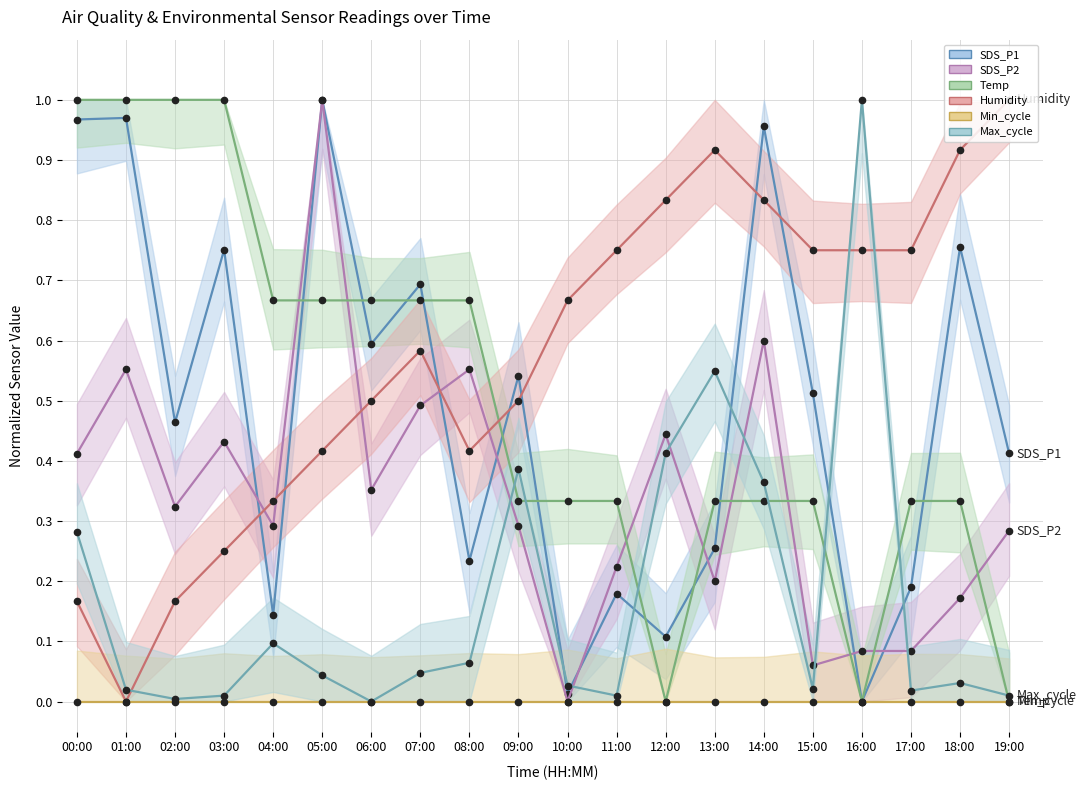

What is the difference between the maximum and minimum values in the SDS_P2 series?

1.0